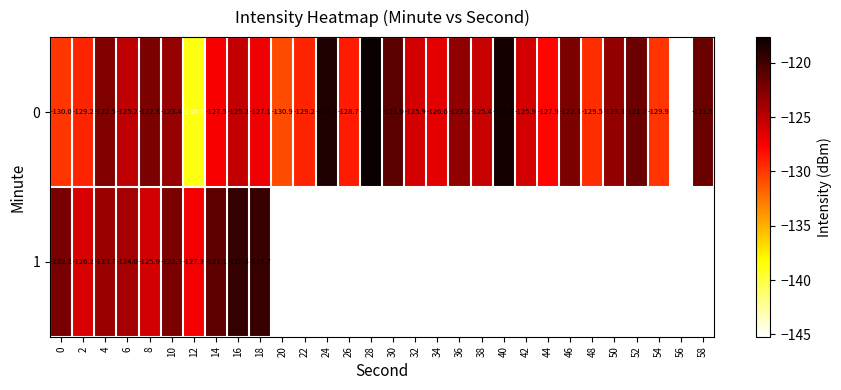

Rank the series by their maximum value, from lowest to highest.

1, 0